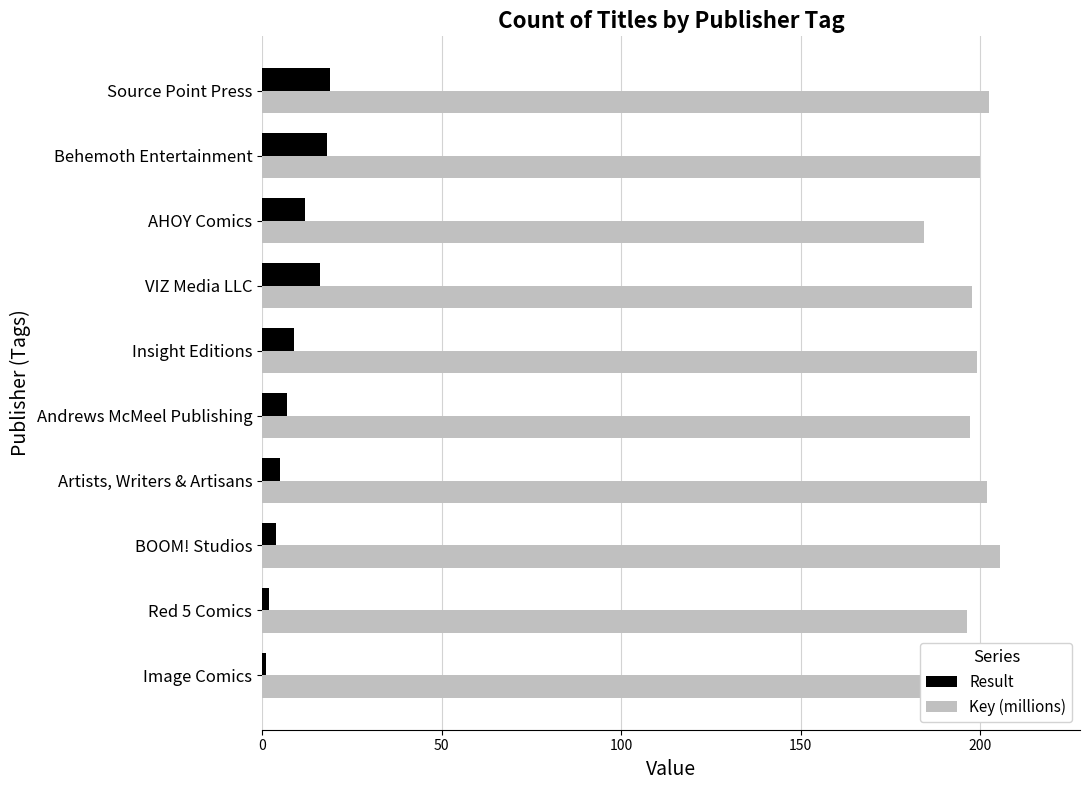

Which series changed the most between AHOY Comics and Source Point Press?

Key (millions)